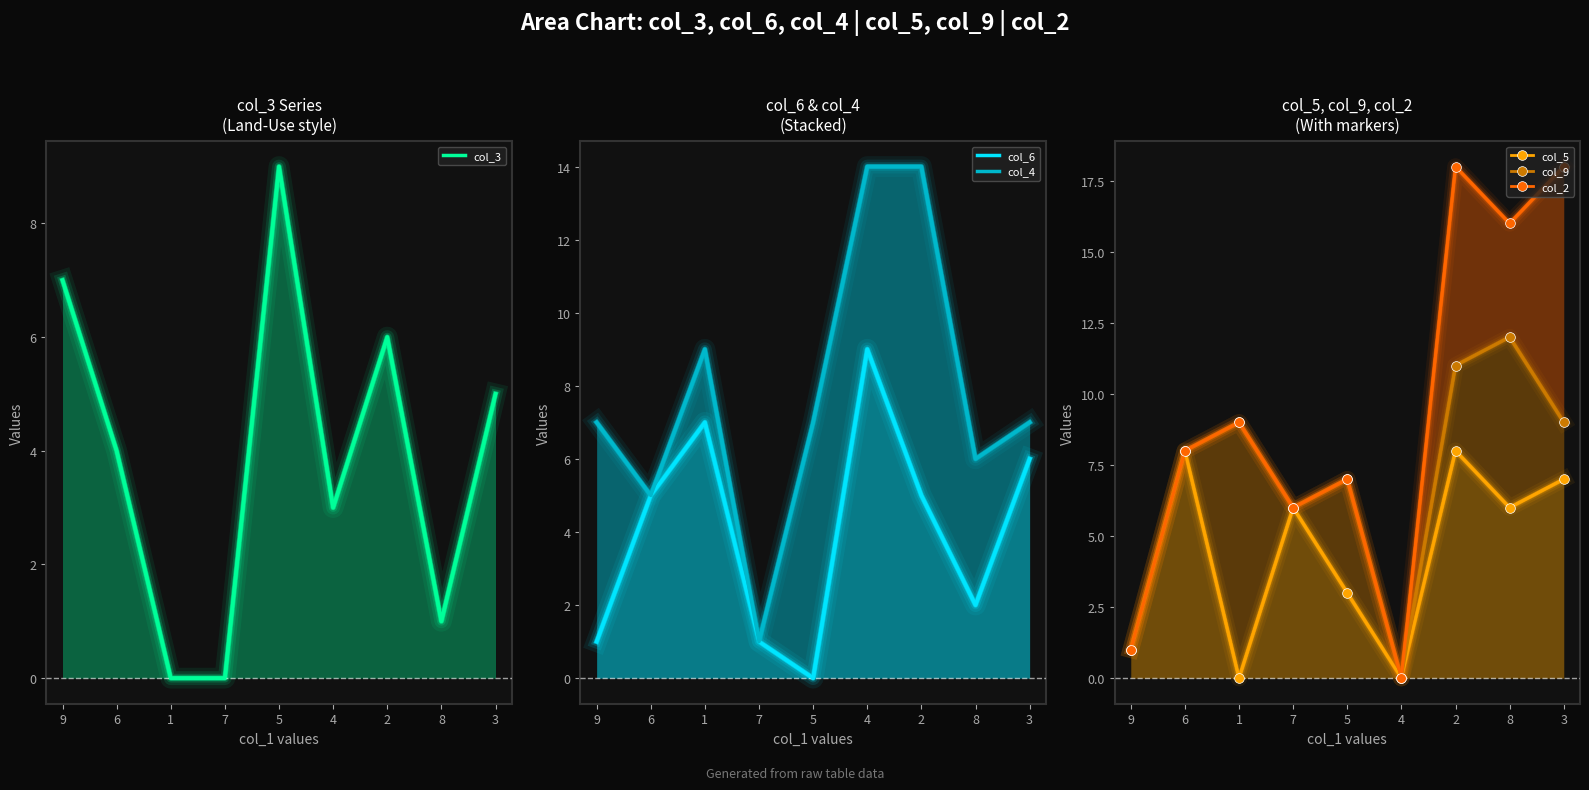

True or false: col_5 and col_2 intersect in this chart.

False